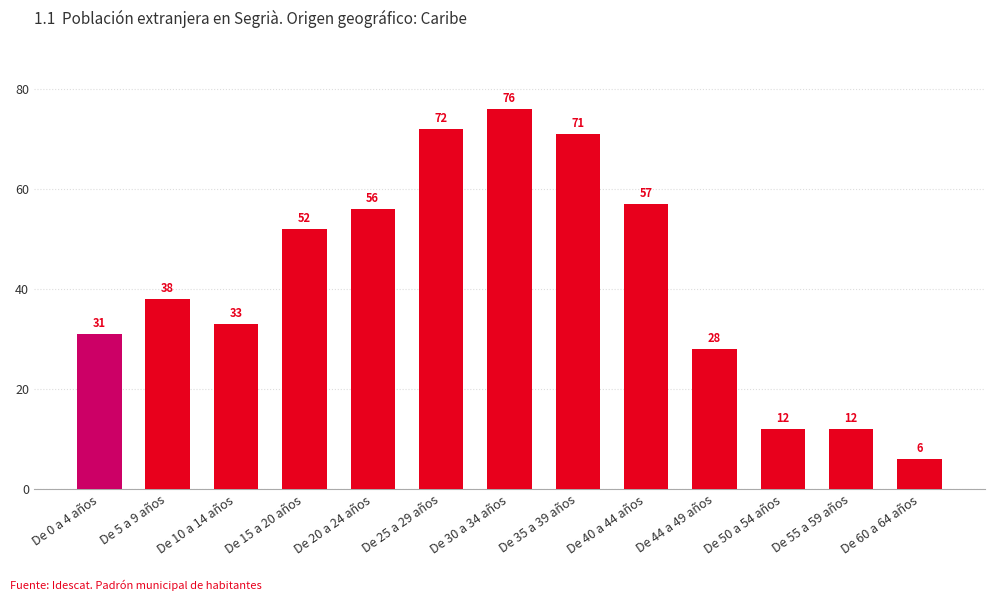

What is the label of the 2nd bar from the right?

De 55 a 59 años